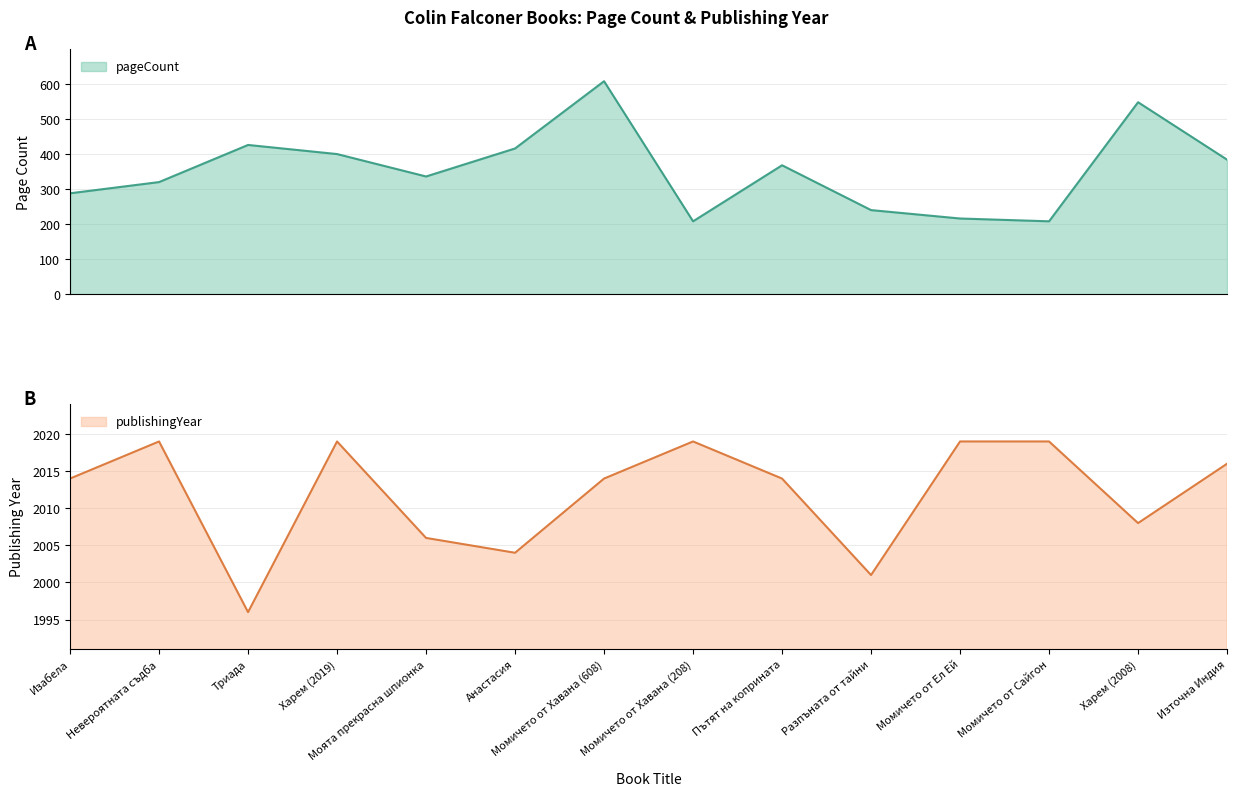

How many lines are shown in the chart?

2